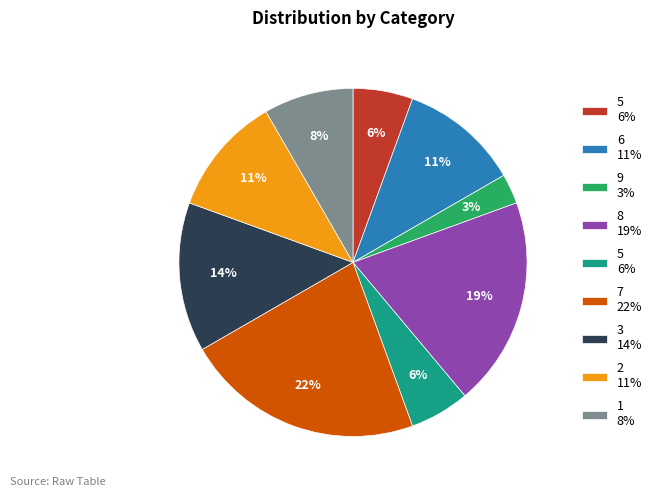

To the nearest percent, what is the average slice percentage?

11%